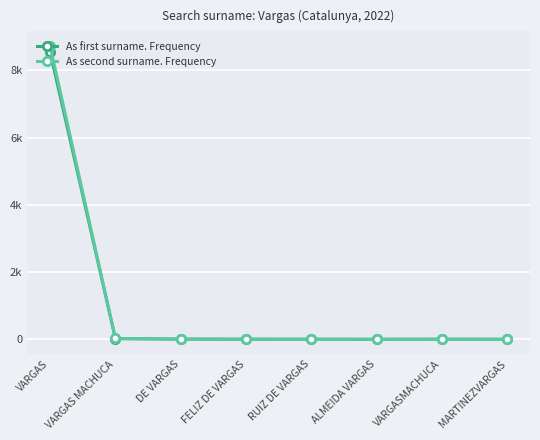

Is this an area chart (filled region under the line)?

No